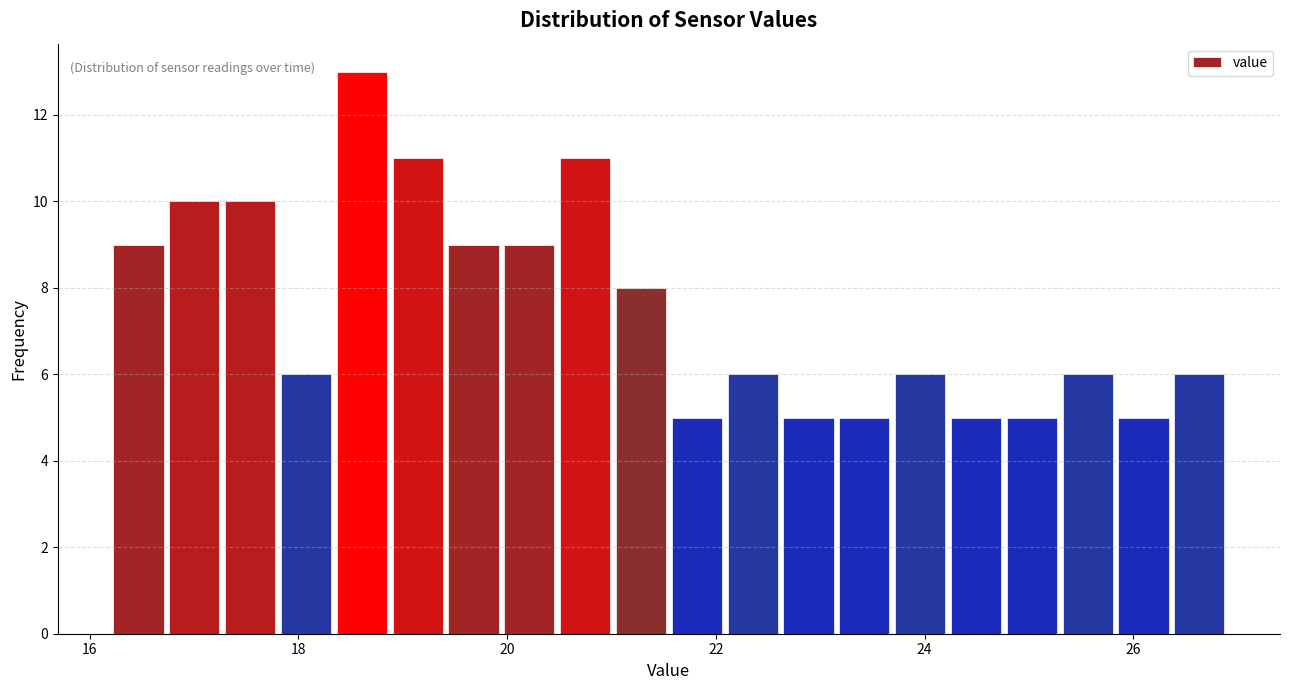

Read against the x-axis, roughly where is the centre of the tallest bar?

18.6